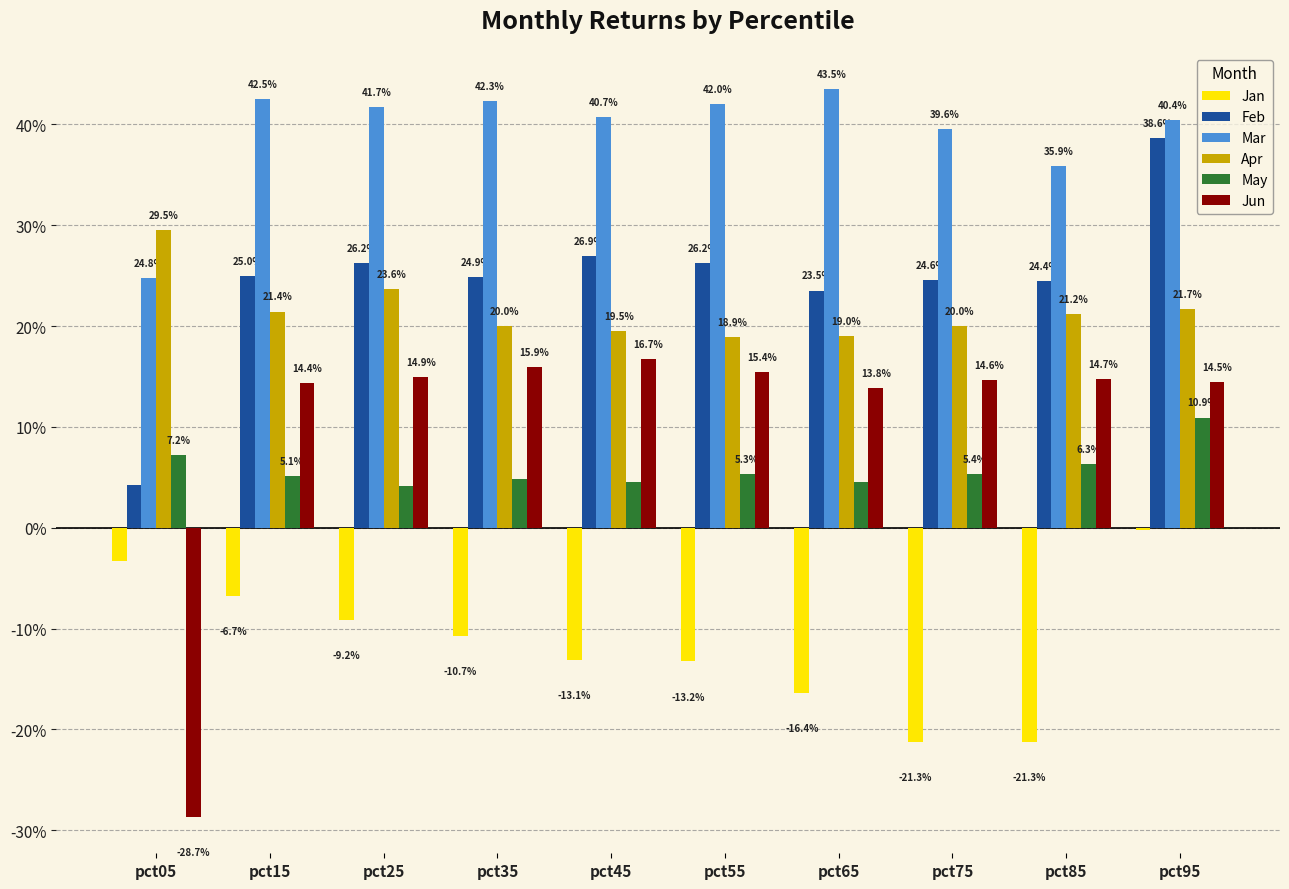

What is the difference between the maximum and minimum values in the Feb series?

0.3